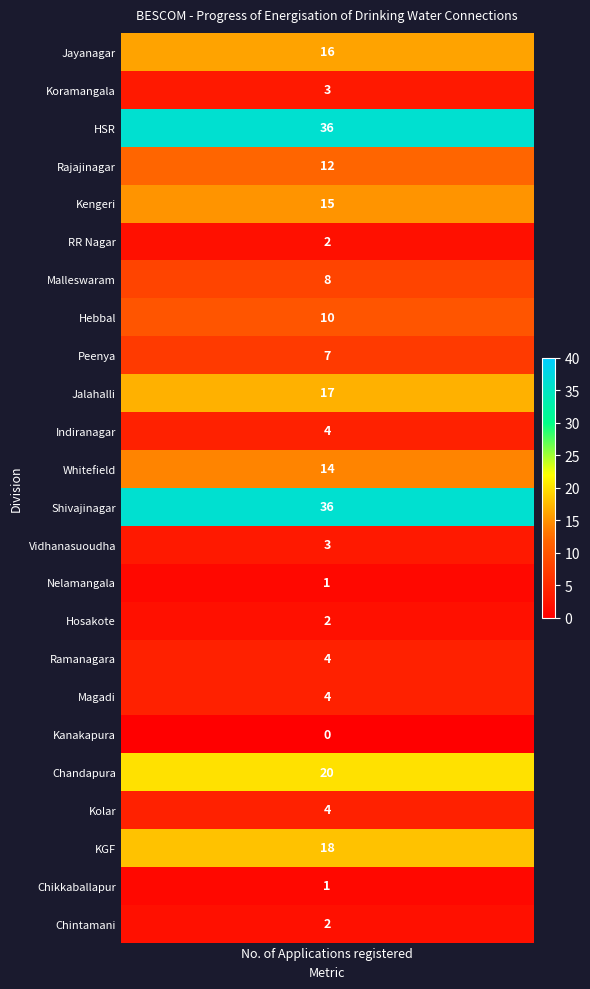

Which series has the widest spread of values?

HSR